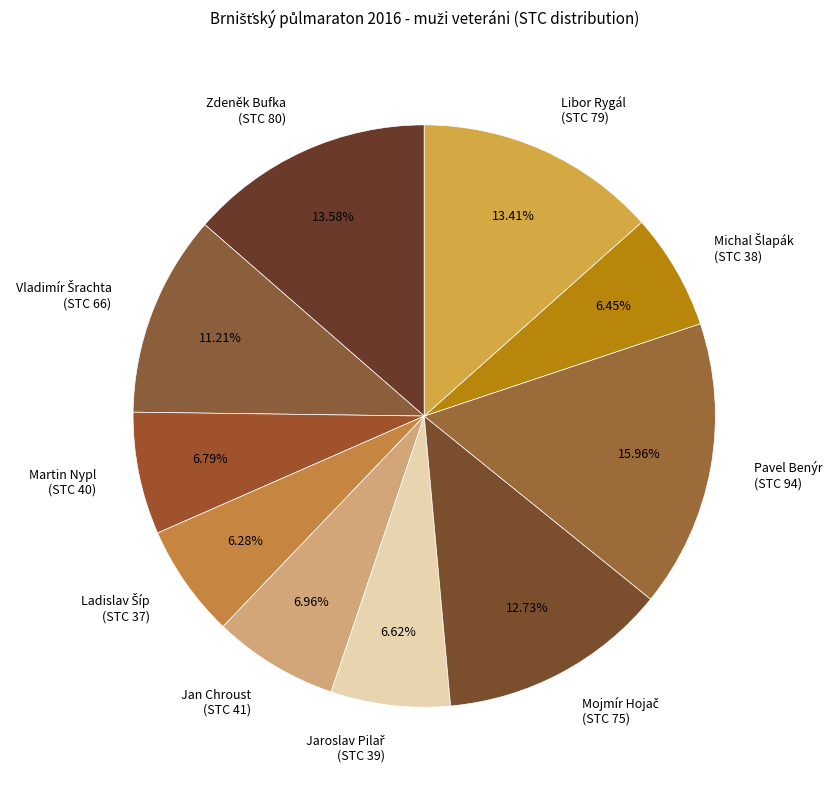

Is there a majority slice in this chart?

No